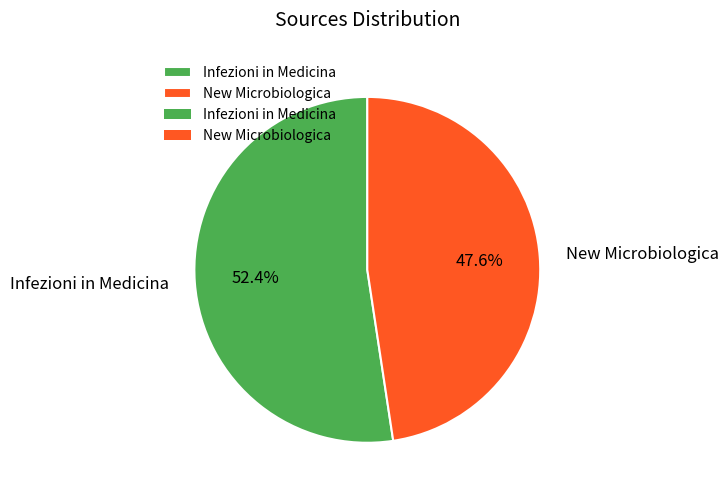

Does any single category account for the majority?

Yes